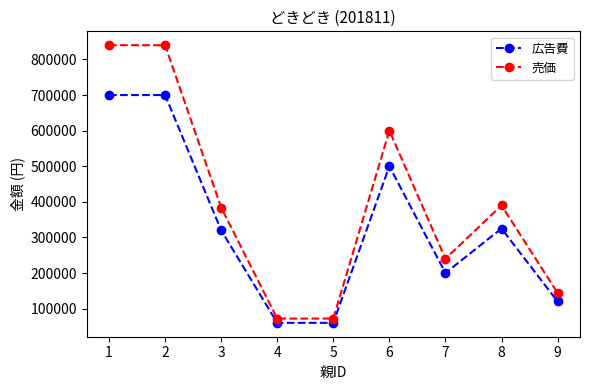

Reading right to left, list all the values displayed in this chart.

広告費: 120000	325000	200000	500000	60000	60000	320000	700000	700000
売価: 144000	390000	240000	600000	72000	72000	384000	840000	840000